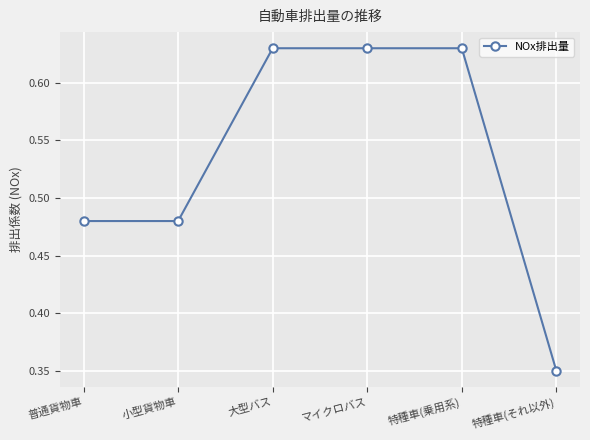

Which has a higher value, マイクロバス or 特種車(それ以外)?

マイクロバス